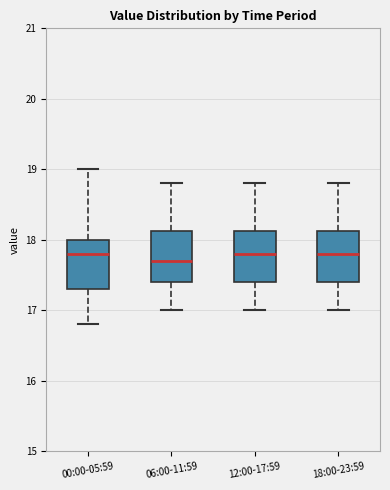

Where does the median line of the box for 12:00-17:59 sit on the y-axis? The values are not printed on the chart, so give them approximately, as read against the axis.

17.8